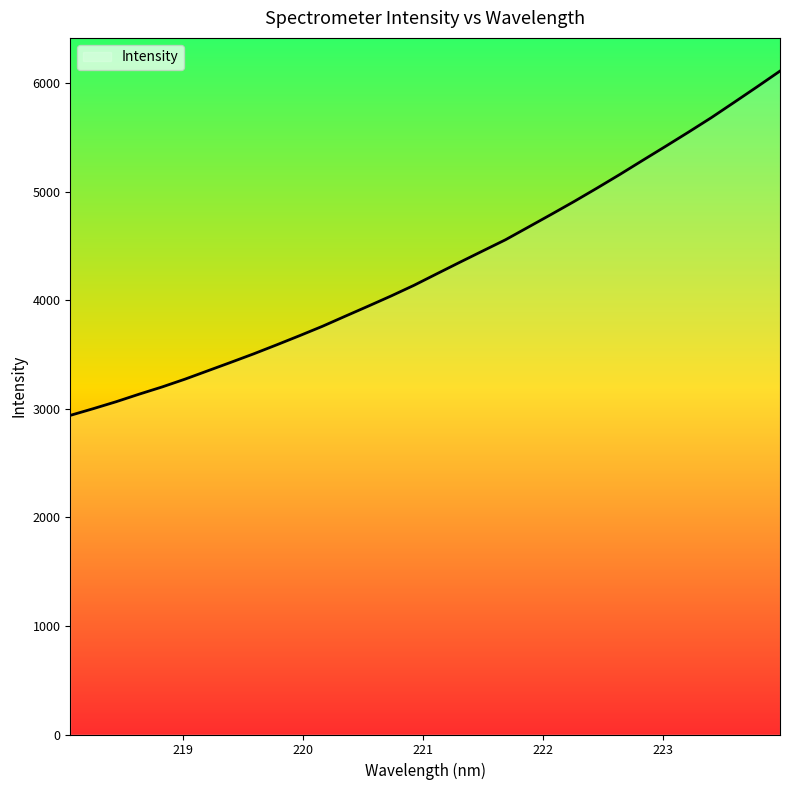

How many lines are shown in the chart?

1